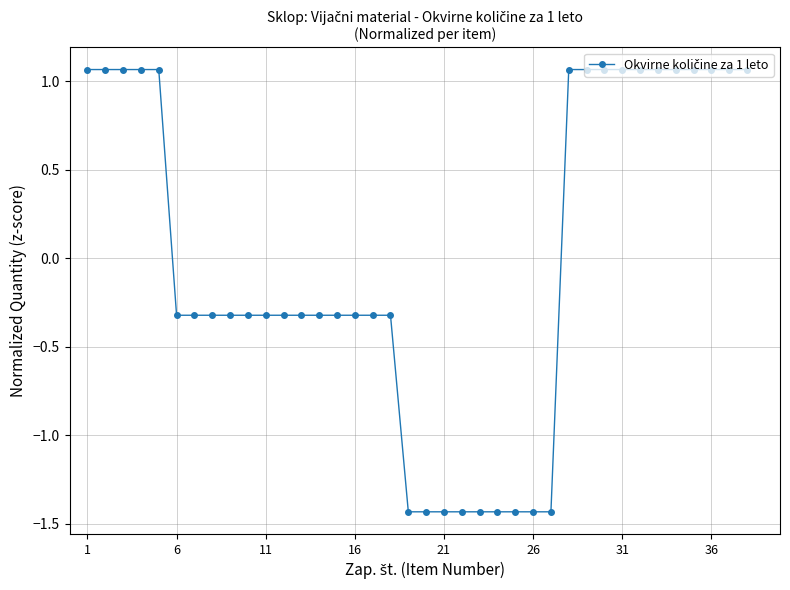

What is the difference between the maximum and minimum values?

2.5